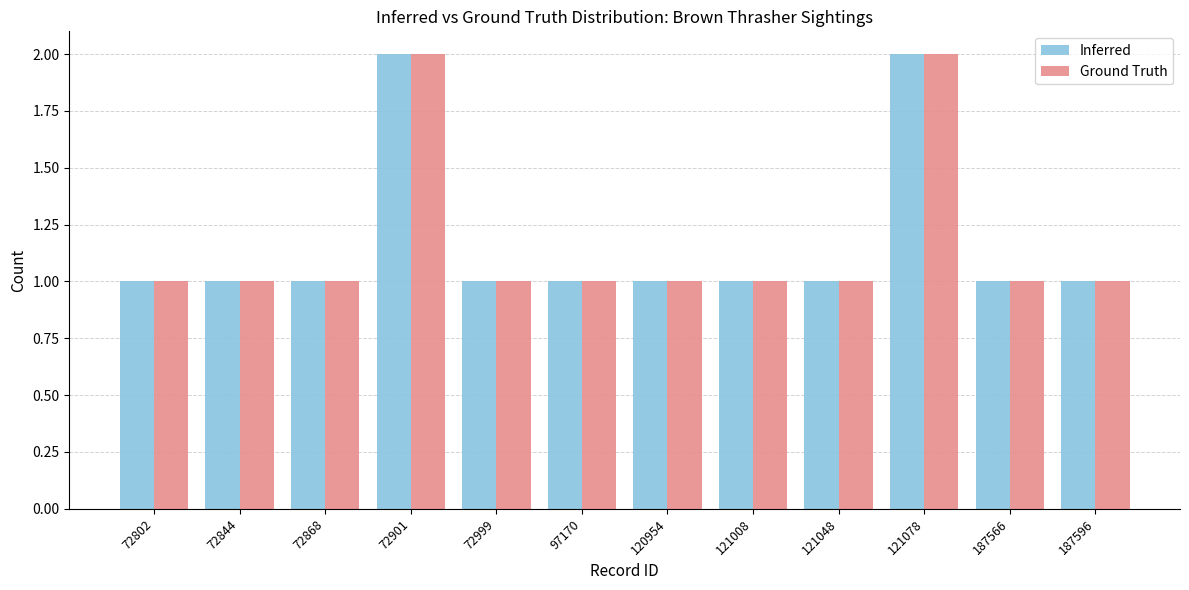

What is the average value of the Ground Truth series?

1